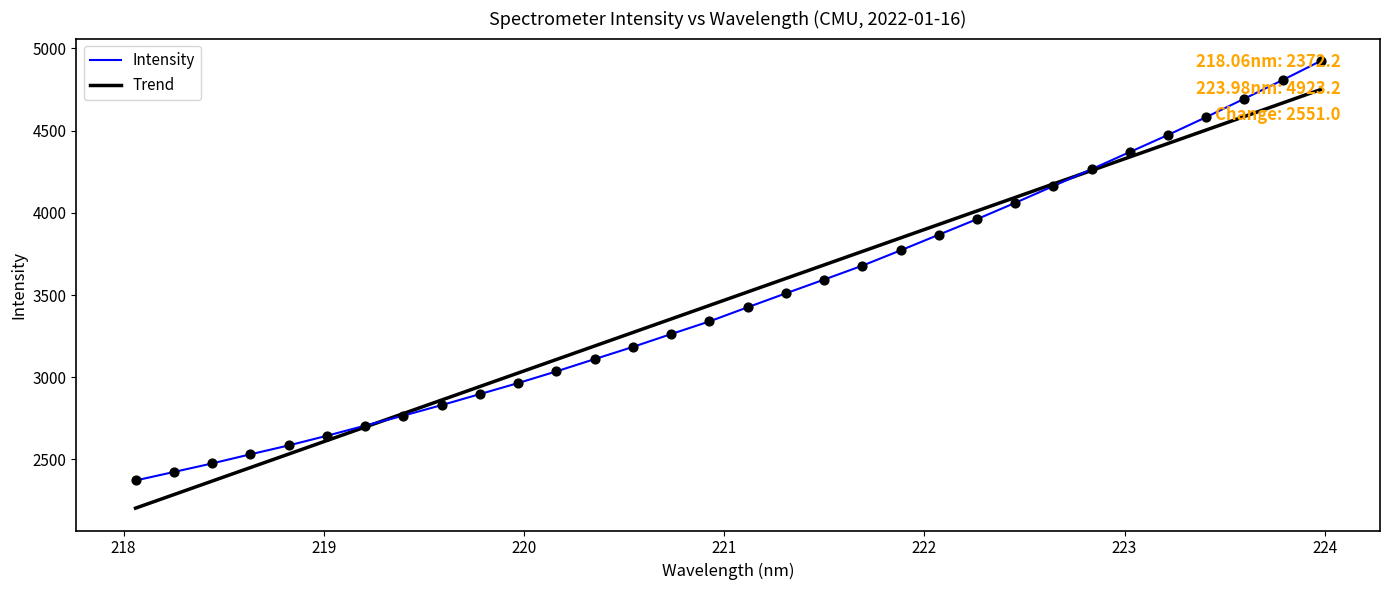

Which series has the widest spread of values?

Intensity